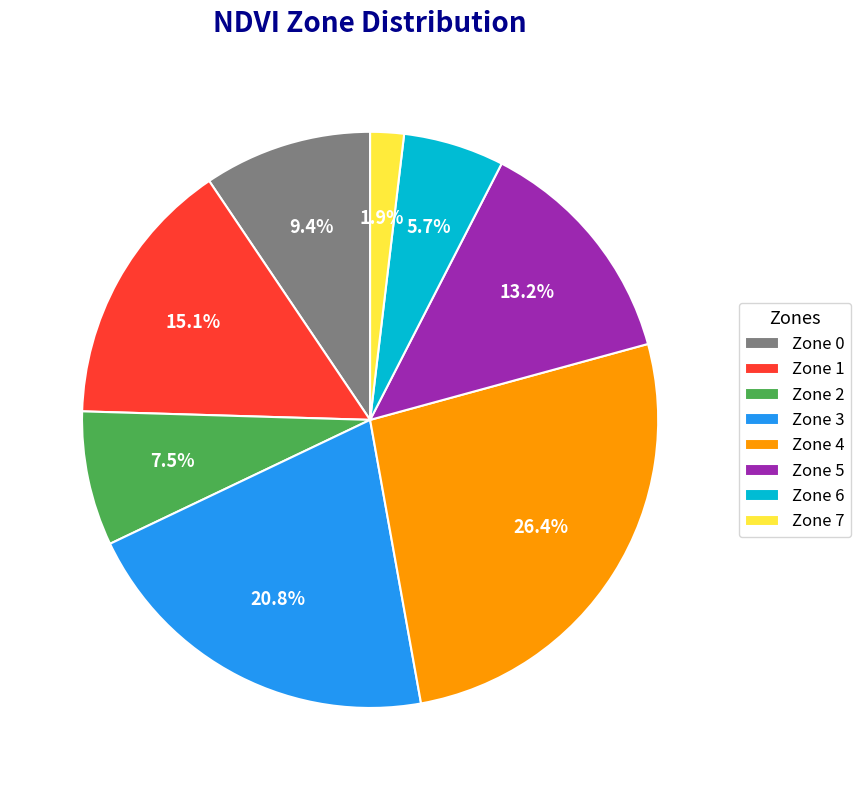

To the nearest percent, what portion does Zone 3 represent?

21%